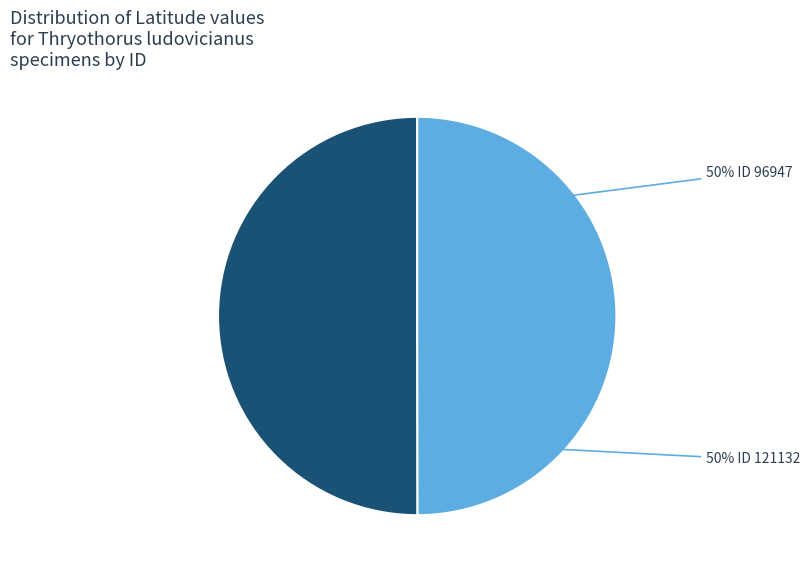

To the nearest percent, what is the average slice percentage?

50%